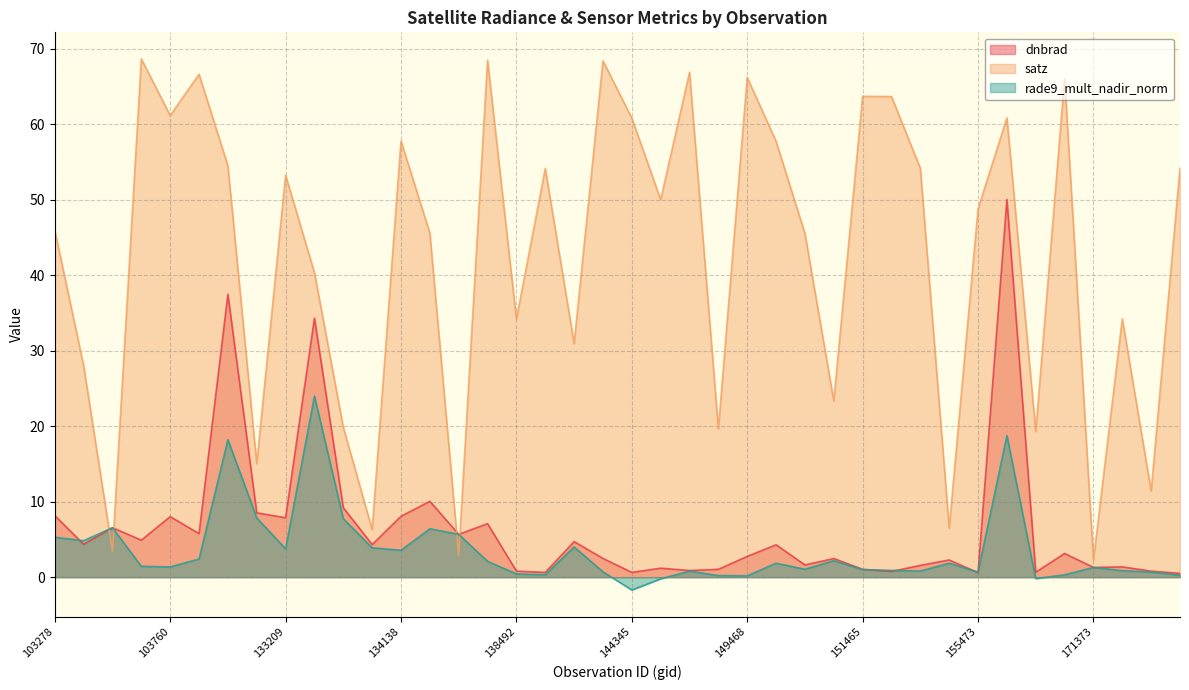

Which series has the largest range (max minus min)?

satz